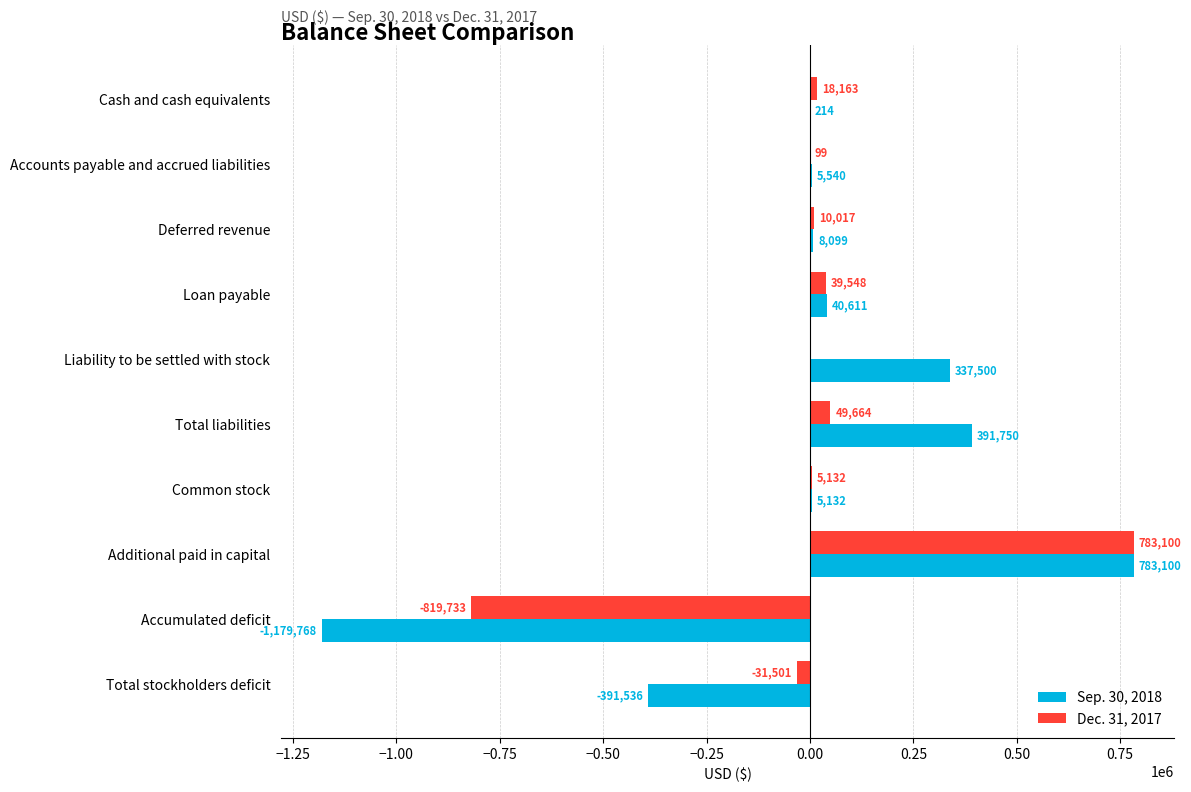

Count the number of categories in the chart.

10